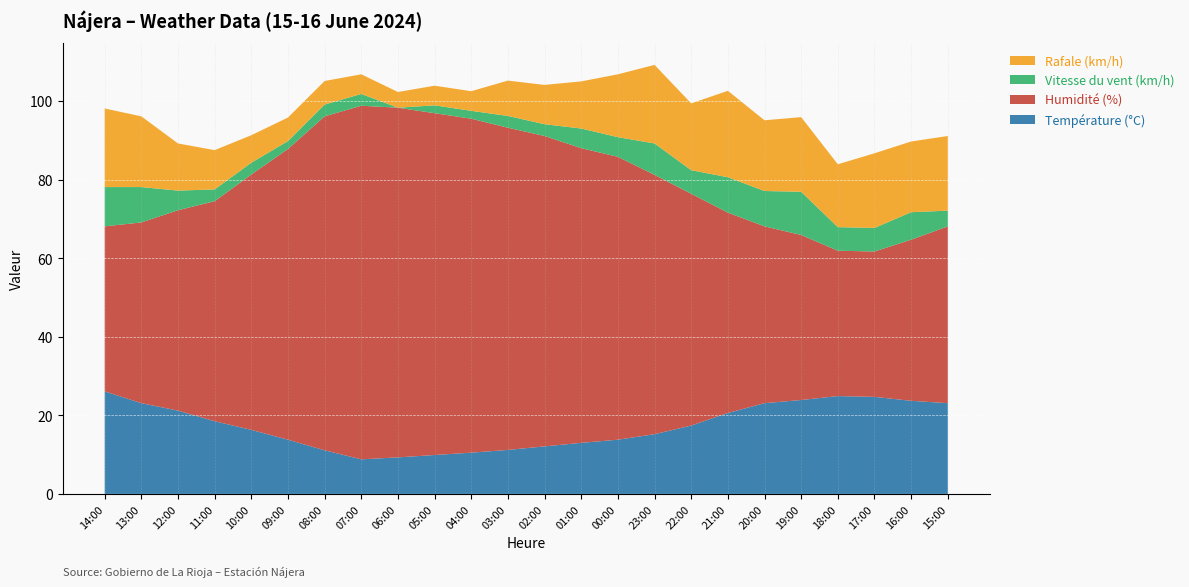

Reading left to right, list all the values displayed in this chart.

Température (°C): 14:00=26.1	13:00=23.1	12:00=21.2	11:00=18.5	10:00=16.3	09:00=13.8	08:00=11.1	07:00=8.8	06:00=9.3	05:00=9.9	04:00=10.5	03:00=11.2	02:00=12.1	01:00=13.0	00:00=13.8	23:00=15.2	22:00=17.4	21:00=20.6	20:00=23.1	19:00=23.9	18:00=24.9	17:00=24.7	16:00=23.7	15:00=23.1
Humidité (%): 14:00=42.0	13:00=46.0	12:00=51.0	11:00=56.0	10:00=65.0	09:00=74.0	08:00=85.0	07:00=90.0	06:00=89.0	05:00=87.0	04:00=85.0	03:00=82.0	02:00=79.0	01:00=75.0	00:00=72.0	23:00=66.0	22:00=59.0	21:00=51.0	20:00=45.0	19:00=42.0	18:00=37.0	17:00=37.0	16:00=41.0	15:00=45.0
Vitesse du vent (km/h): 14:00=10.0	13:00=9.0	12:00=5.0	11:00=3.0	10:00=3.0	09:00=2.0	08:00=3.0	07:00=3.0	06:00=0.0	05:00=2.0	04:00=2.0	03:00=3.0	02:00=3.0	01:00=5.0	00:00=5.0	23:00=8.0	22:00=6.0	21:00=9.0	20:00=9.0	19:00=11.0	18:00=6.0	17:00=6.0	16:00=7.0	15:00=4.0
Rafale (km/h): 14:00=20.0	13:00=18.0	12:00=12.0	11:00=10.0	10:00=7.0	09:00=6.0	08:00=6.0	07:00=5.0	06:00=4.0	05:00=5.0	04:00=5.0	03:00=9.0	02:00=10.0	01:00=12.0	00:00=16.0	23:00=20.0	22:00=17.0	21:00=22.0	20:00=18.0	19:00=19.0	18:00=16.0	17:00=19.0	16:00=18.0	15:00=19.0